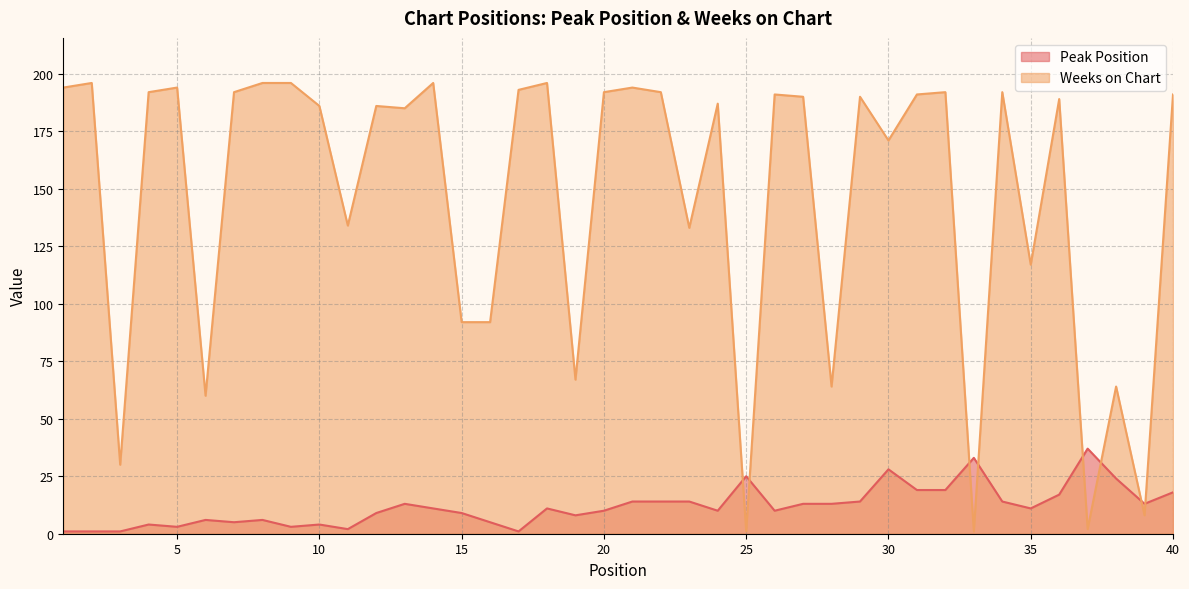

True or false: Weeks on Chart has a value of 192 at 32.

True